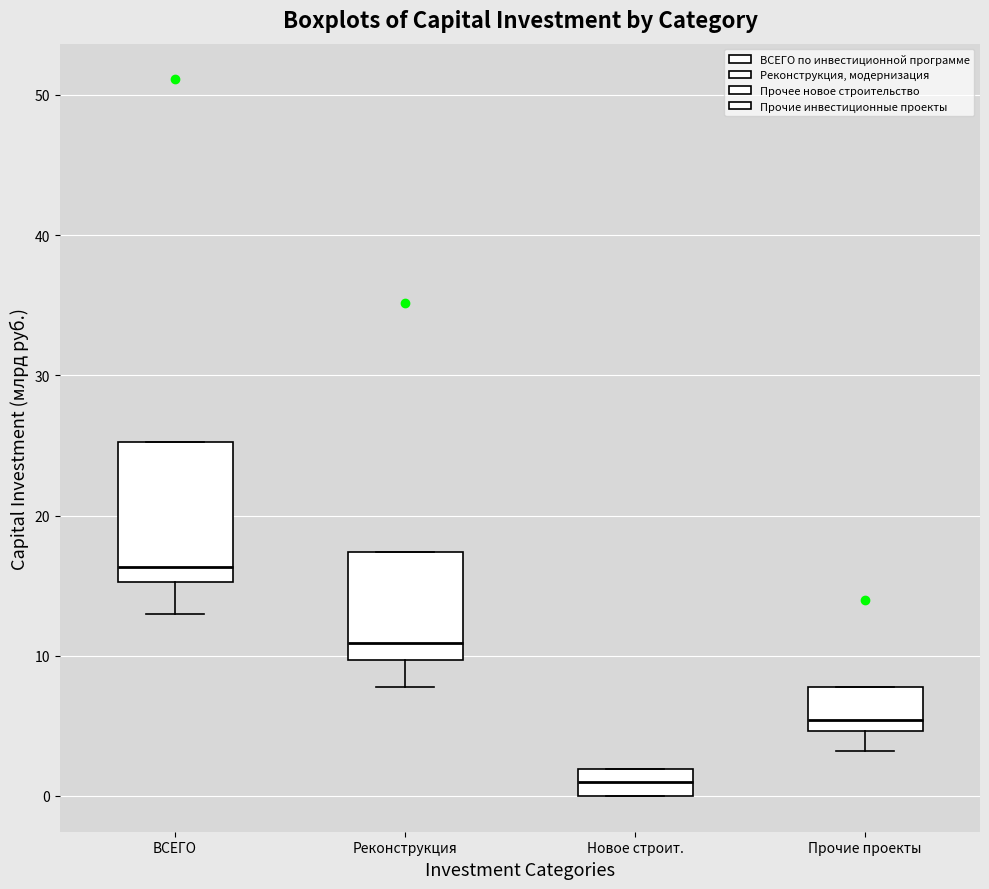

Where is the upper edge of the box for ВСЕГО on the y-axis? The values are not printed on the chart, so give them approximately, as read against the axis.

25